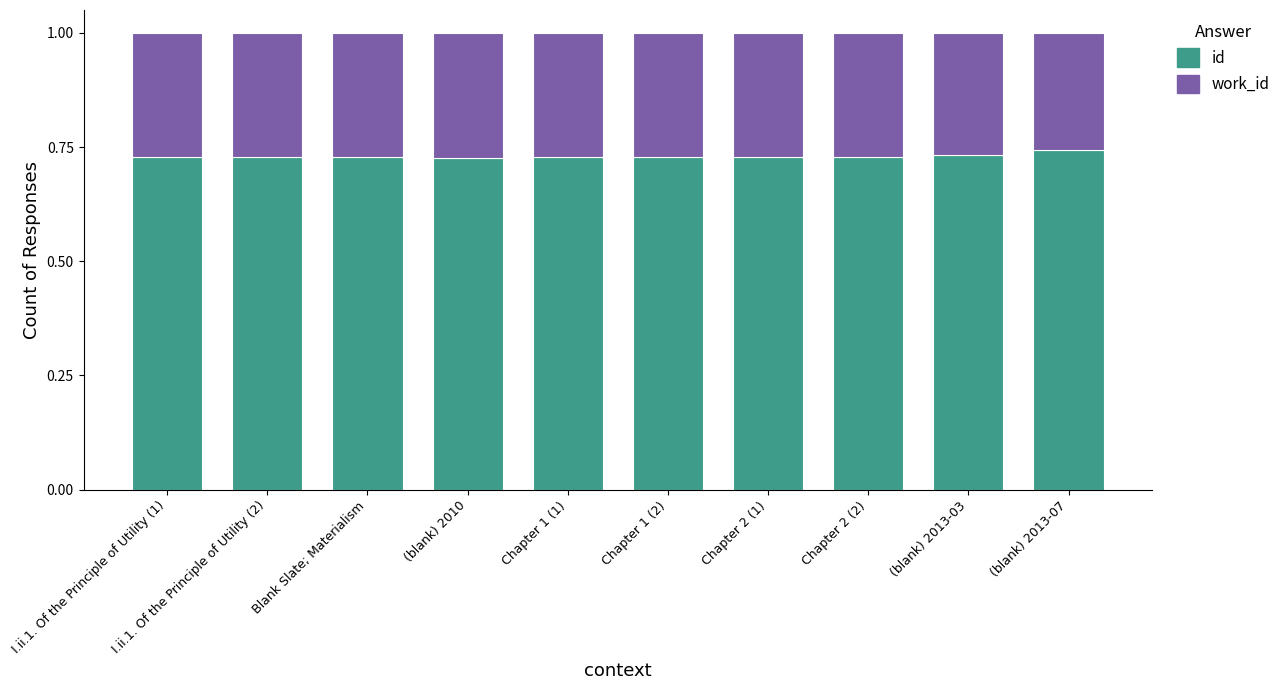

What is the sum of all id values?

7.3